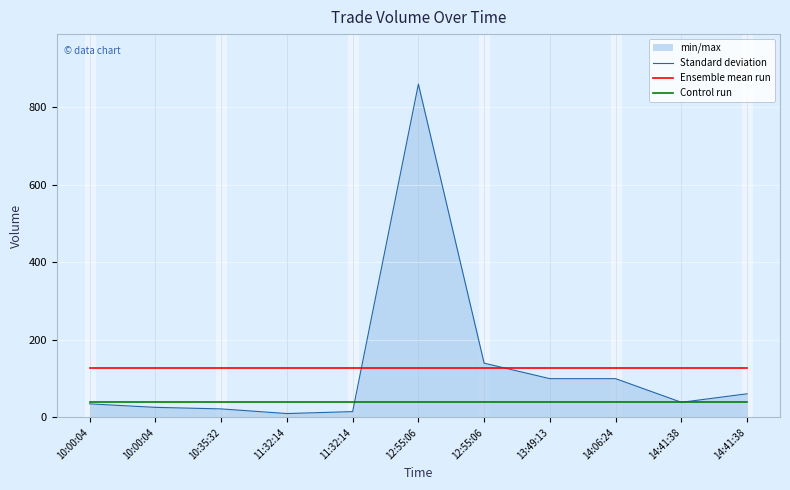

How many lines are shown in the chart?

3